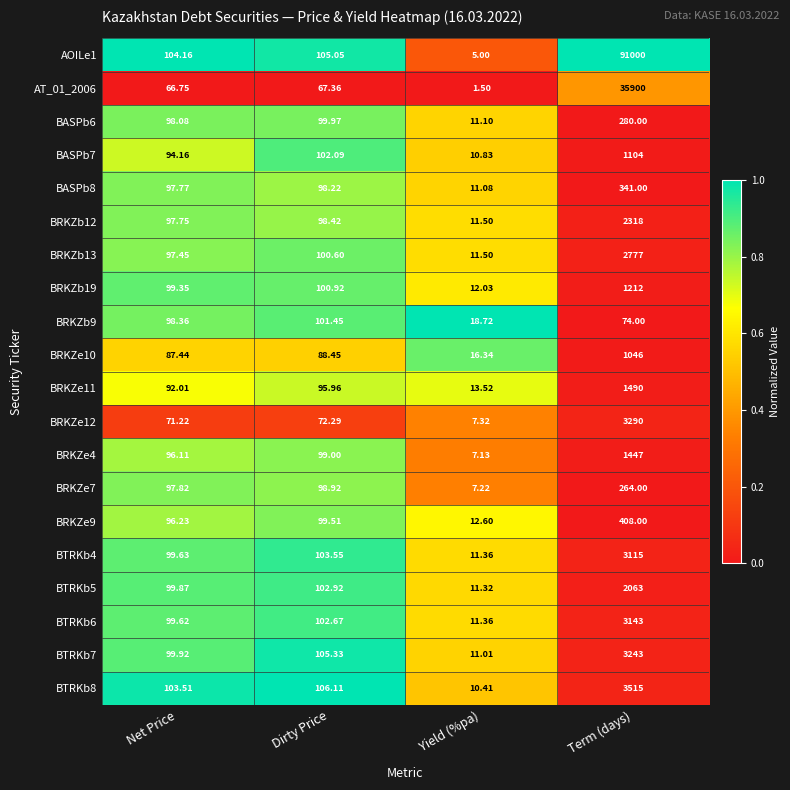

Where does the AOILe1 series first go above 105?

Dirty Price